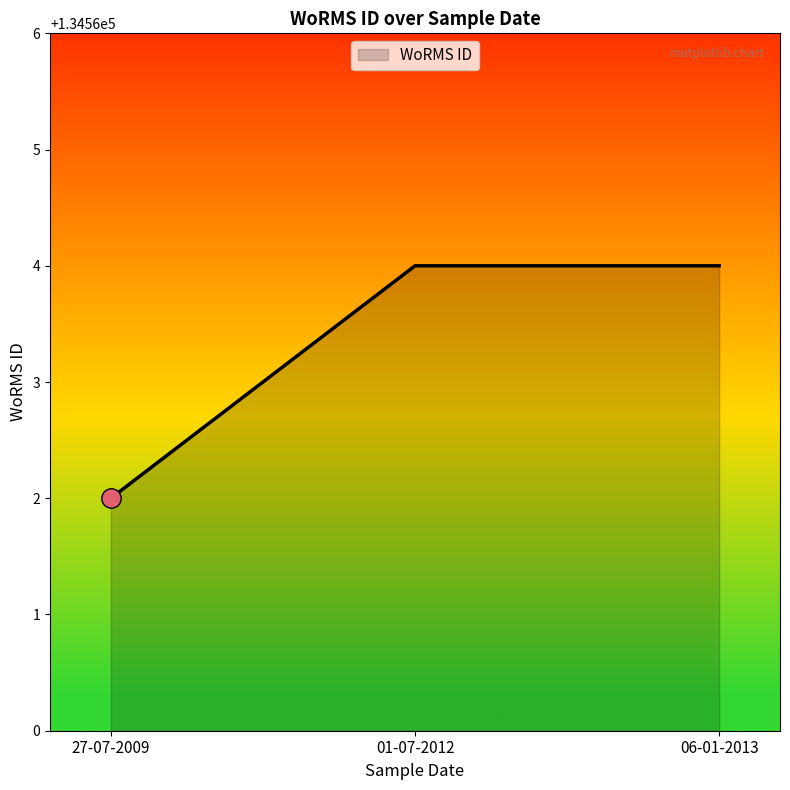

What position from the left is 27-07-2009?

1